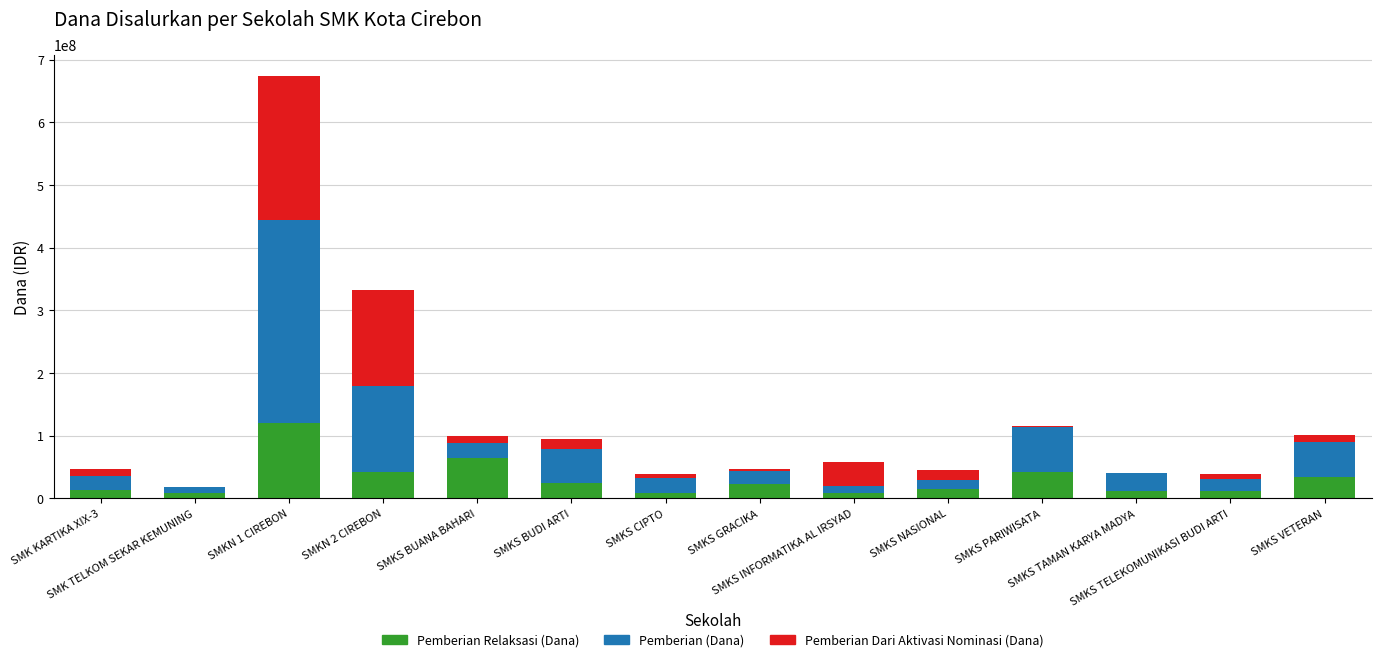

Are the bars grouped side by side (vs. stacked)?

No